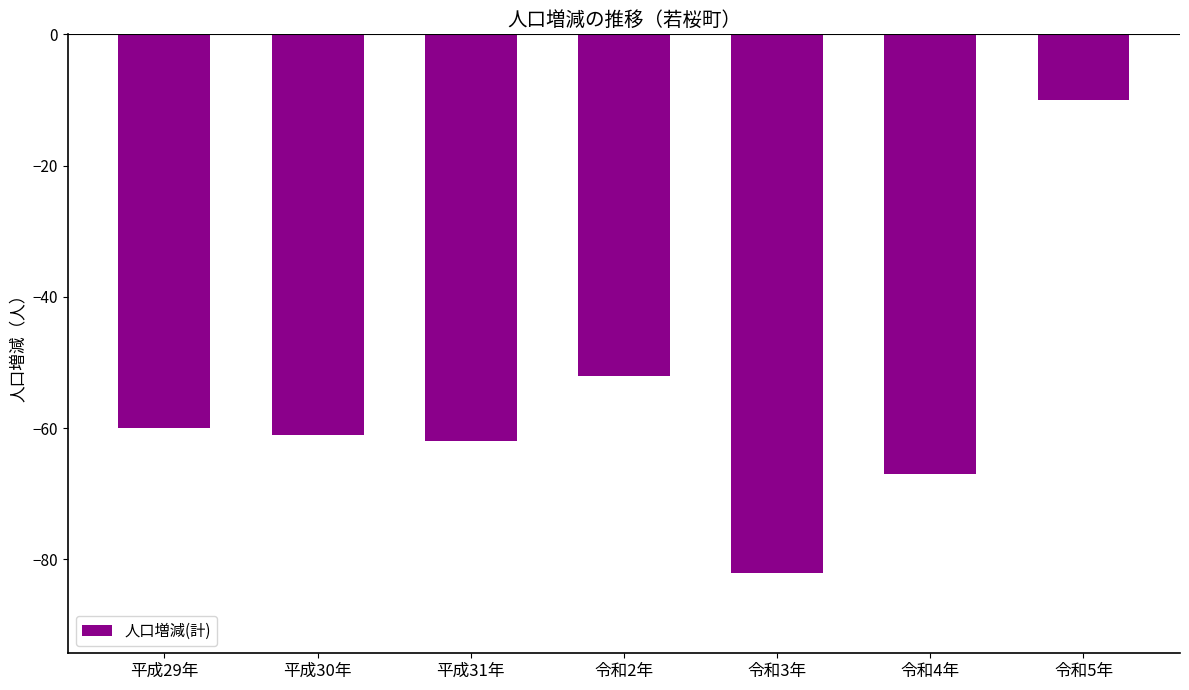

What is the sum of the values at 平成31年 and 平成29年?

-122